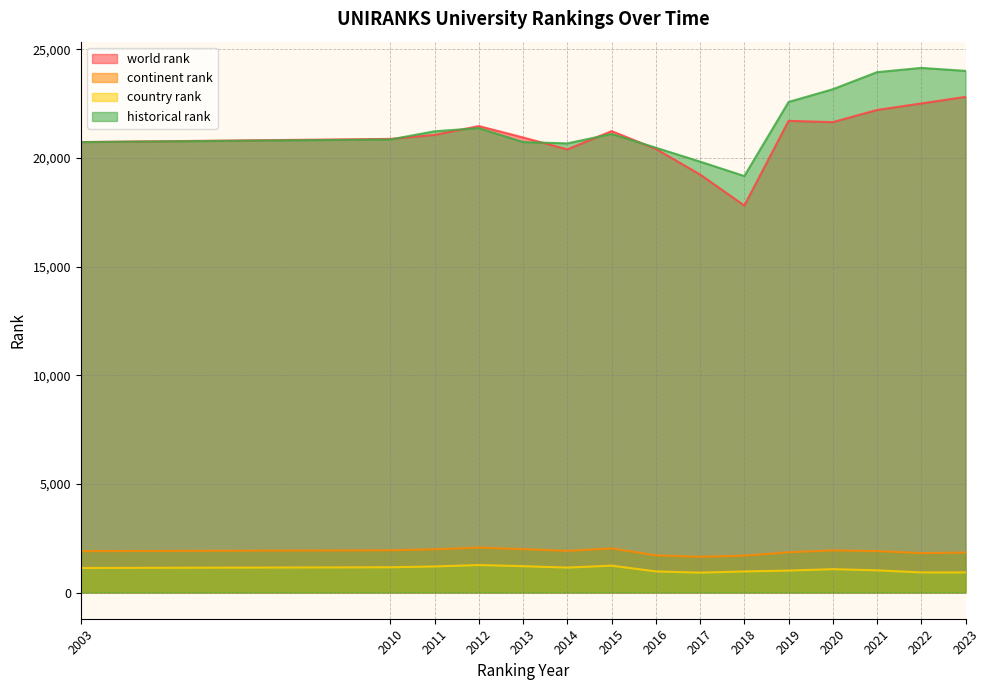

Reading left to right, list all the values displayed in this chart.

world rank: 20730.0	20877.0	21062.0	21467.0	20941.0	20394.0	21237.0	20416.0	19237.0	17809.0	21707.0	21648.0	22209.0	22509.0	22810.0
continent rank: 1904.0	1943.0	1988.0	2070.0	1996.0	1916.0	2030.0	1709.0	1644.0	1696.0	1852.0	1938.0	1907.0	1812.0	1840.0
country rank: 1129.0	1162.0	1199.0	1264.0	1211.0	1148.0	1236.0	970.0	915.0	969.0	1009.0	1074.0	1021.0	925.0	925.0
historical rank: 20730.0	20850.5	21228.0	21373.0	20731.0	20671.0	21104.5	20470.5	19830.5	19167.5	22577.0	23163.0	23948.5	24144.5	24007.0